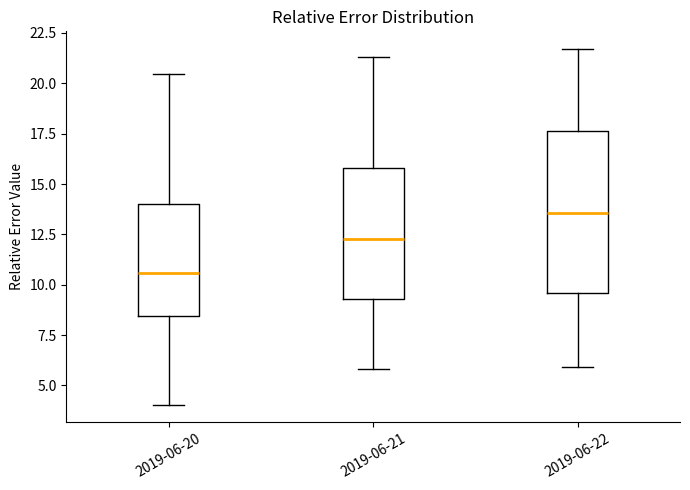

Where is the upper edge of the box for 2019-06-22 on the y-axis? The values are not printed on the chart, so give them approximately, as read against the axis.

17.5